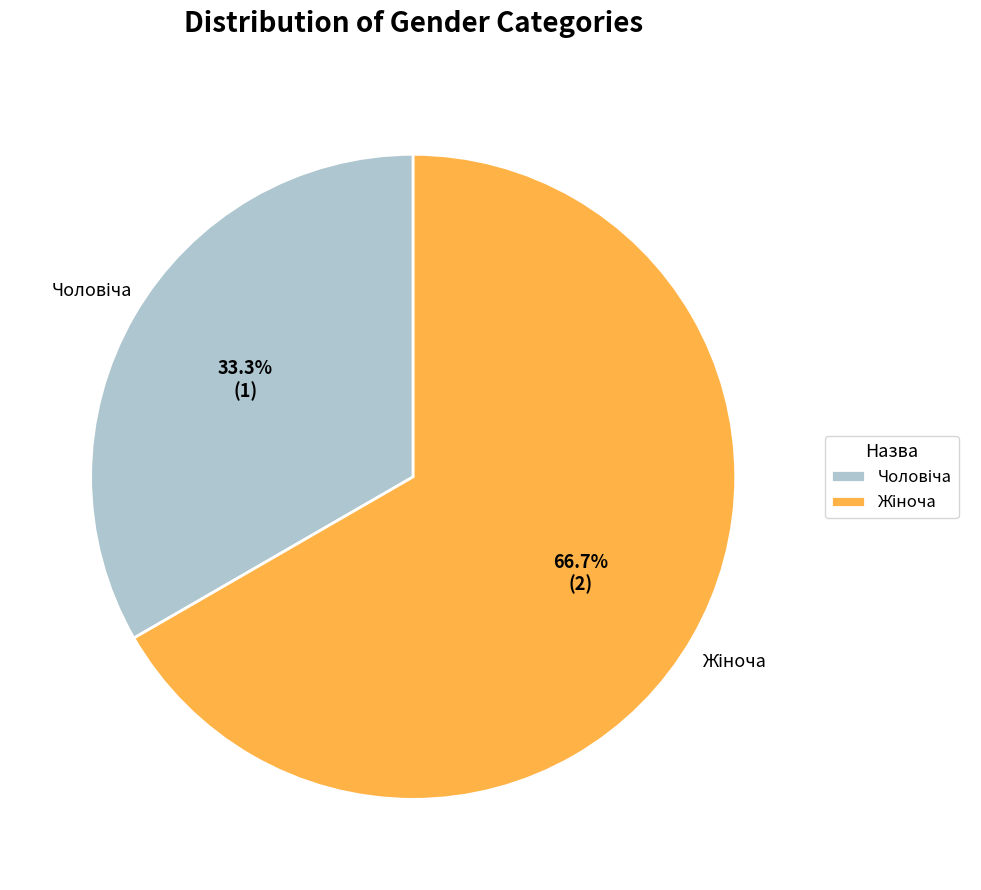

Is there any slice that represents more than half of the pie?

Yes